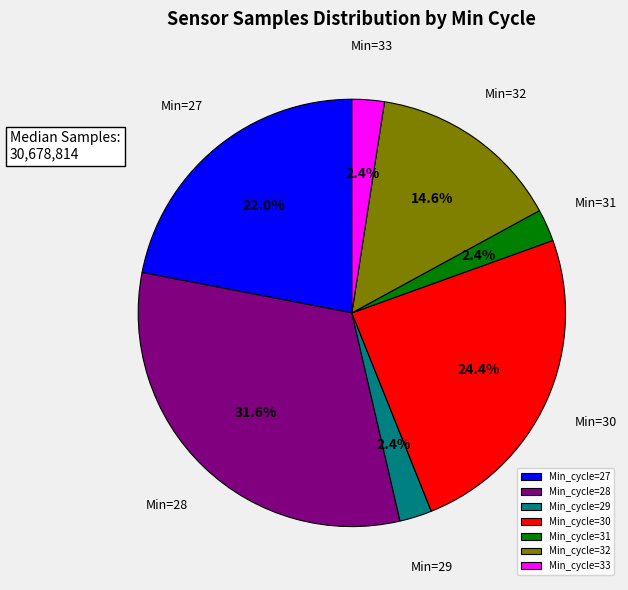

What is the largest slice in the pie chart?

Min_cycle=28